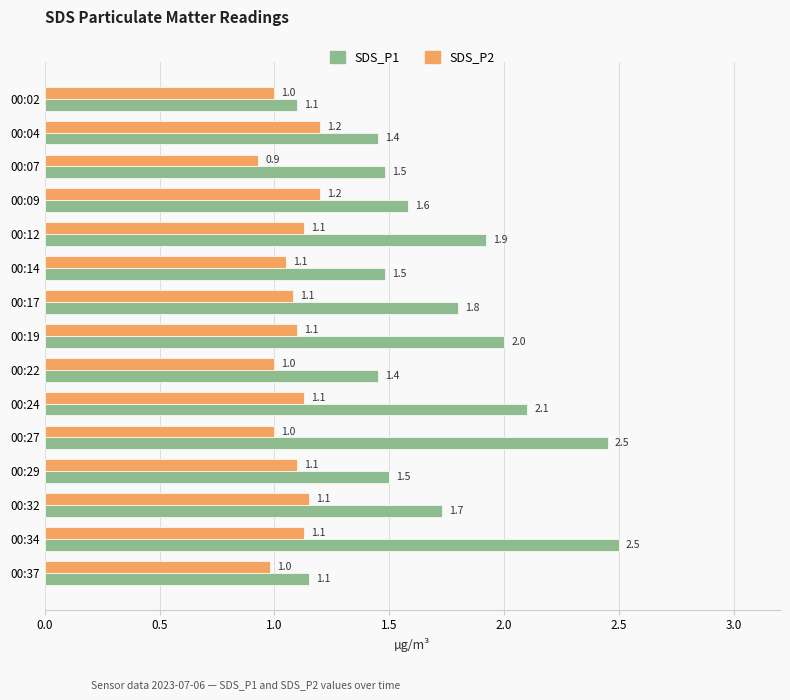

Which series has the widest spread of values?

SDS_P1